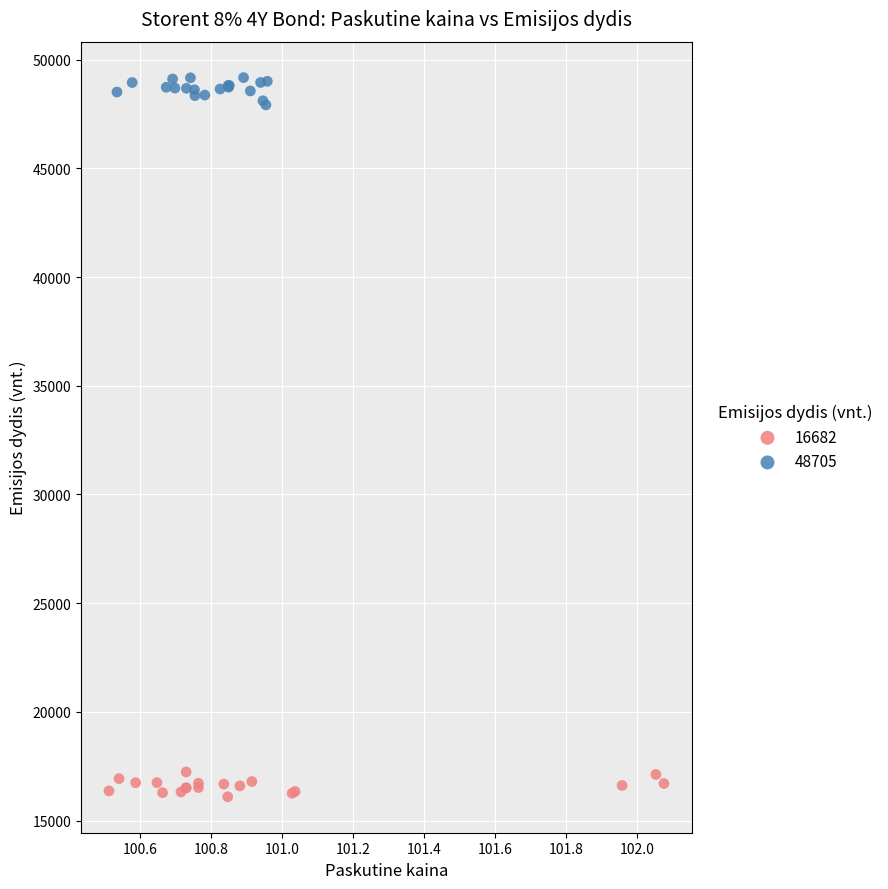

What are all the series names shown in the legend?

16682, 48705